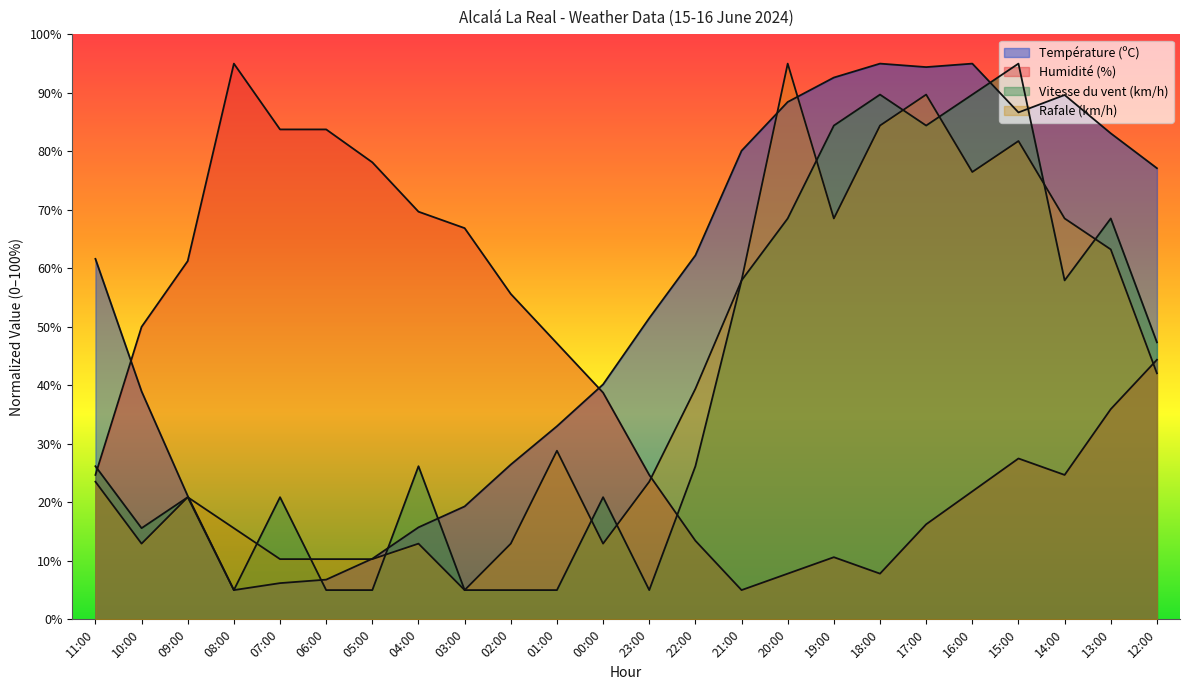

Where is the first local maximum for Température (ºC)?

18:00